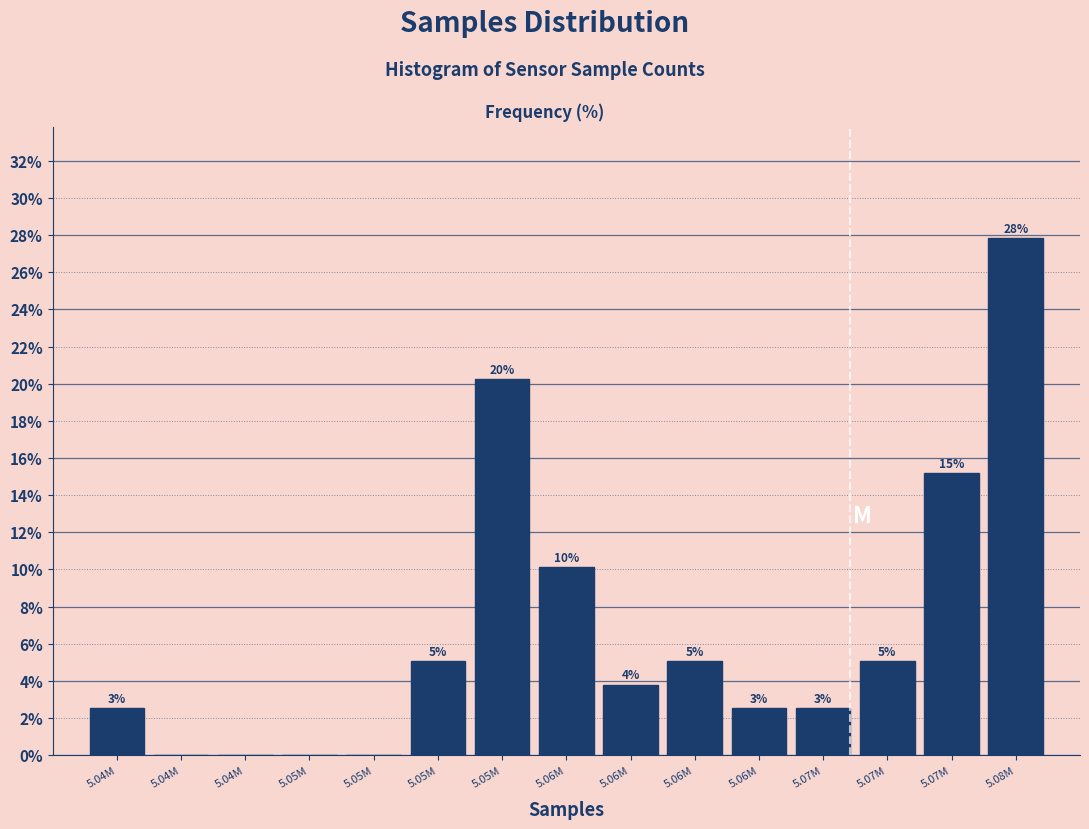

Are the bars horizontal?

No